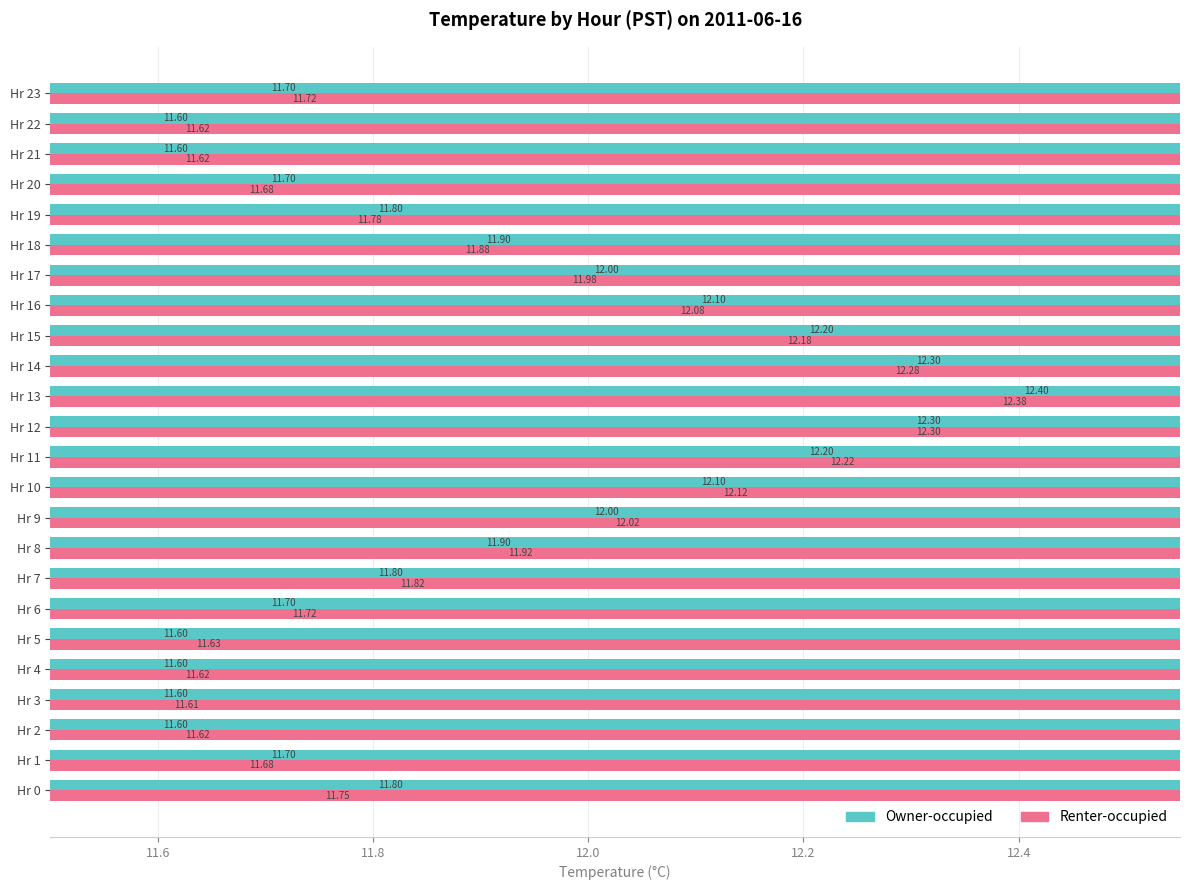

Which series has the widest spread of values?

Owner-occupied